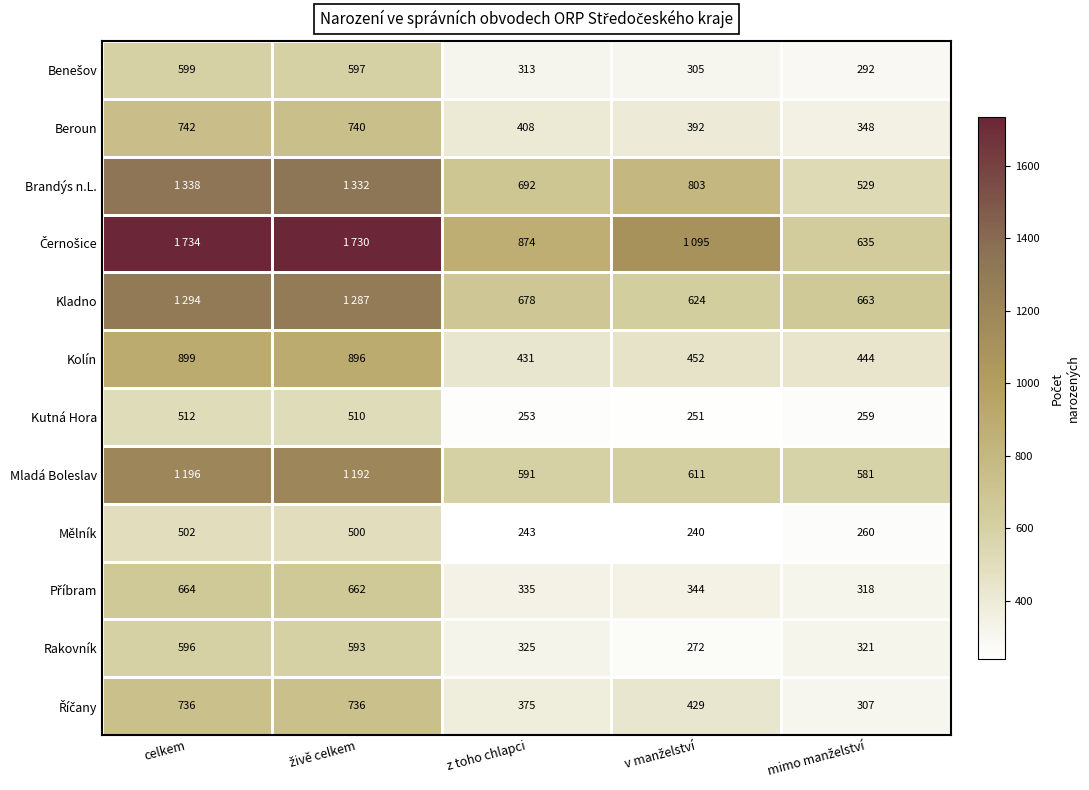

What is the sum of all Mělník values?

1745